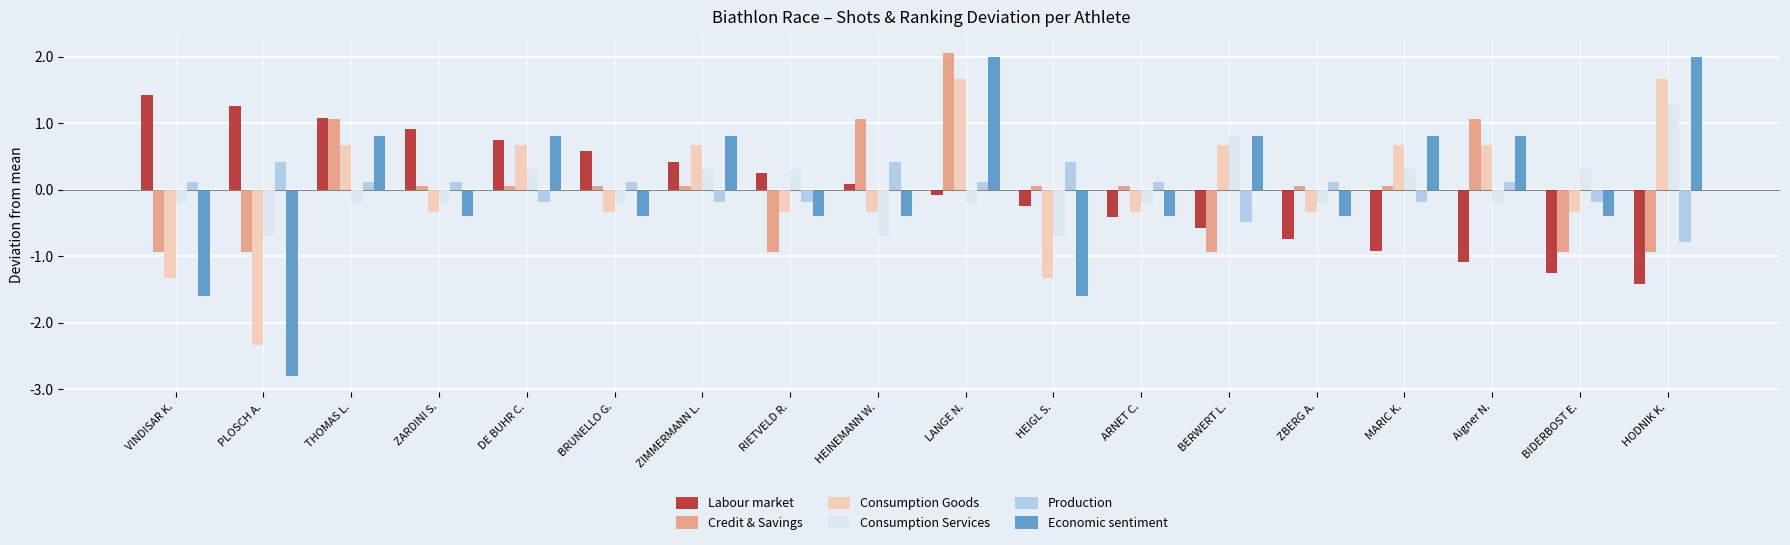

Which series has the widest spread of values?

Economic sentiment